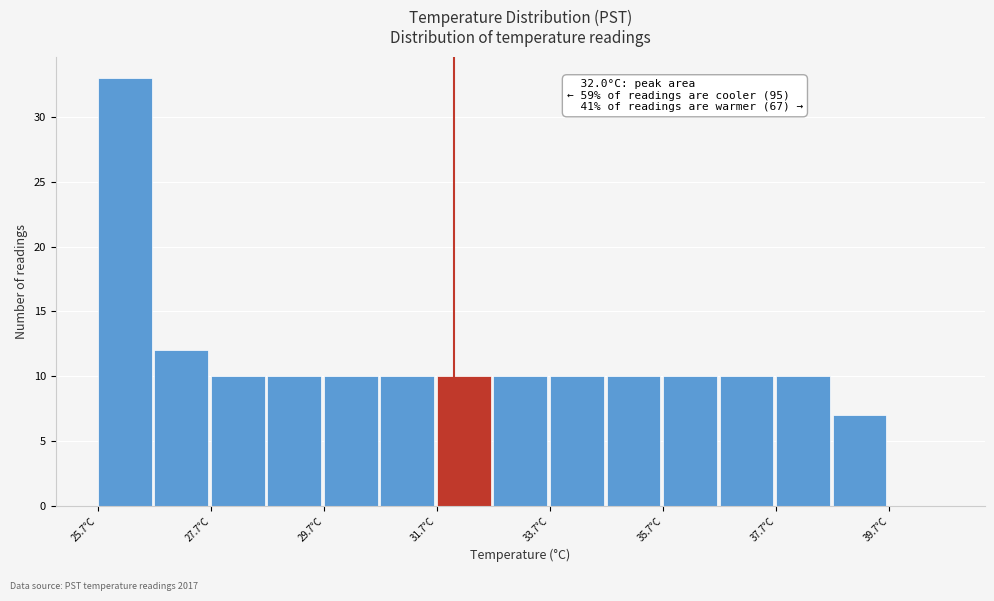

Over which range of the x-axis is the bar tallest?

25.7 to 26.7